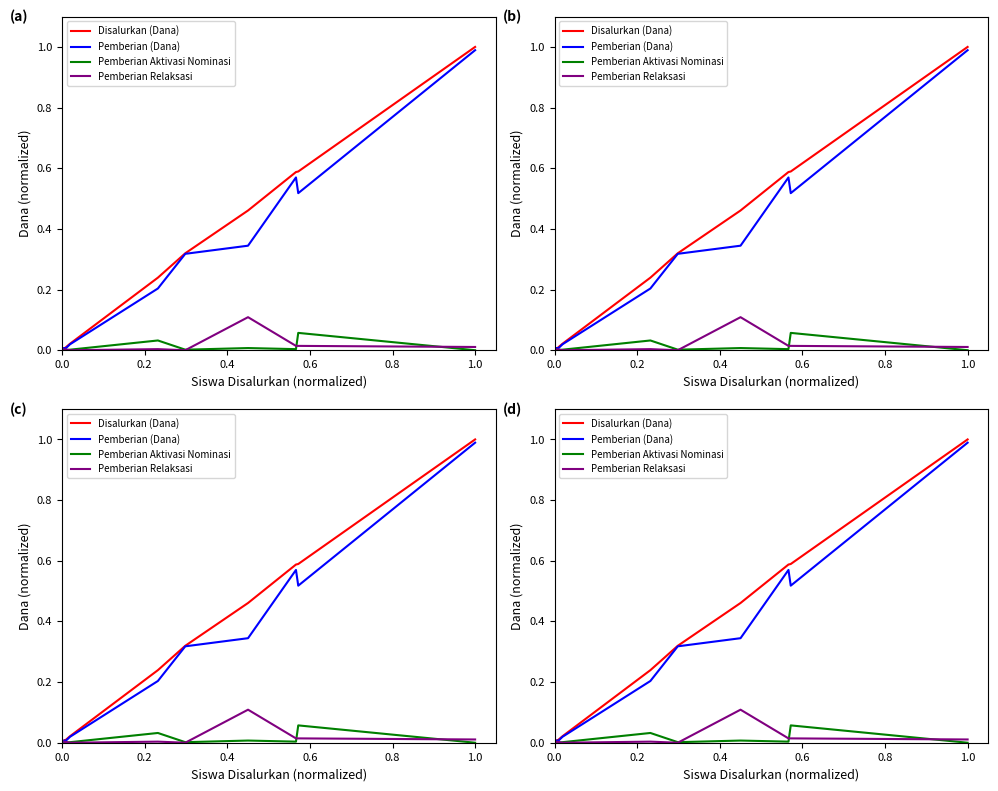

What position from the left is 0.6?

4